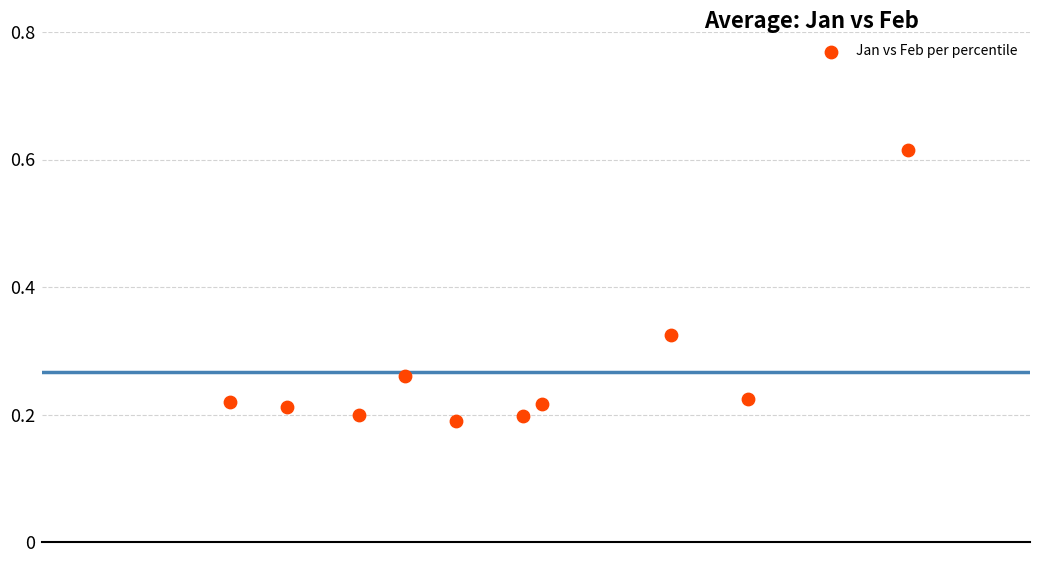

What is the range of Y values (max minus min)?

0.4